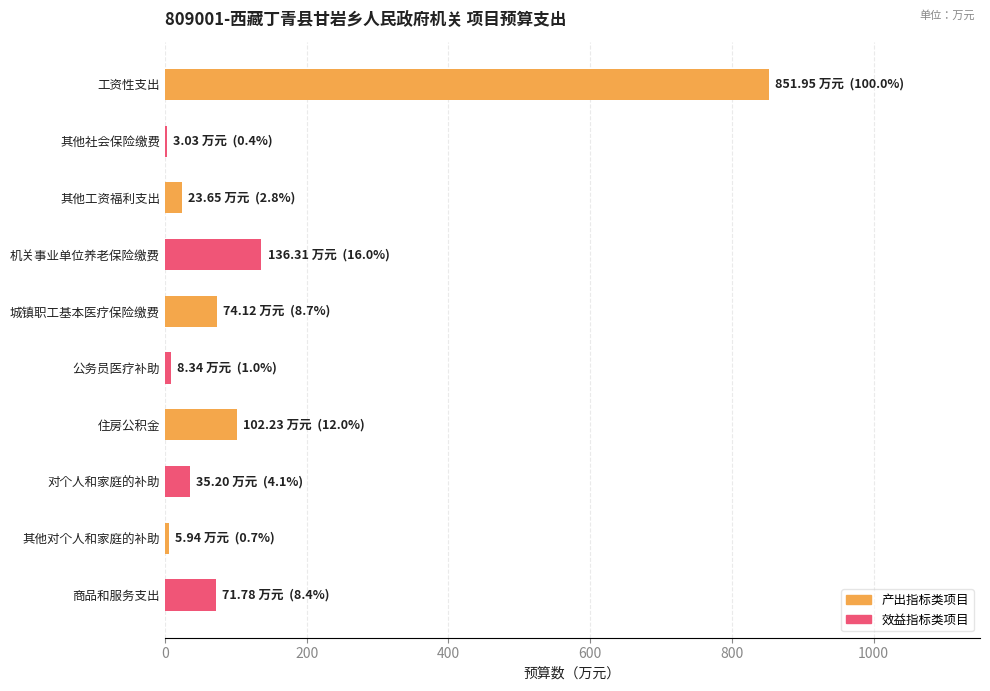

The chart shows a value of 102.2 at 住房公积金. True or false?

True